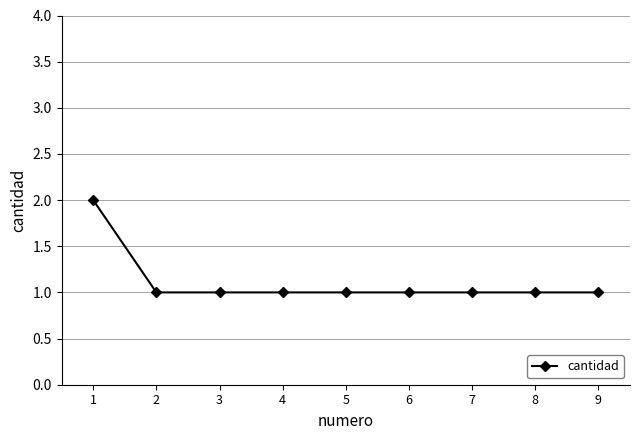

What is the value of the 9th point from the left?

1